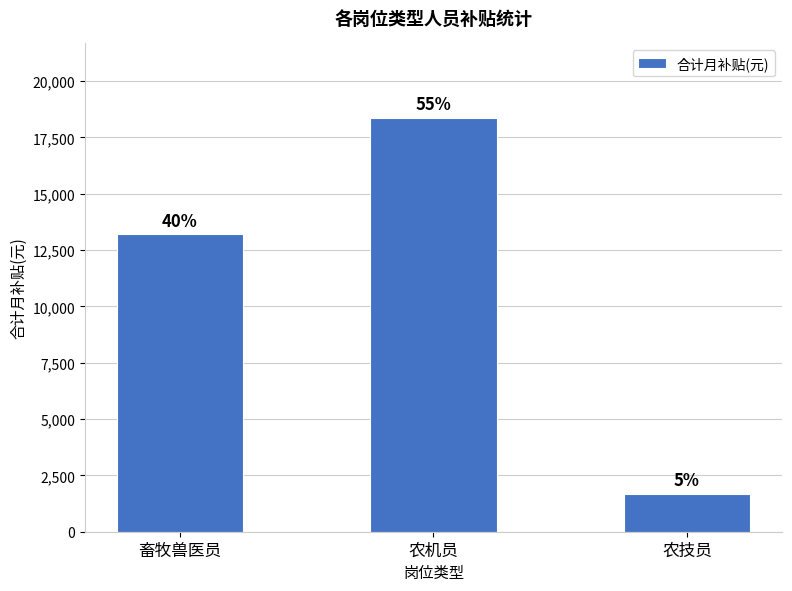

How many distinct data groups are displayed?

1